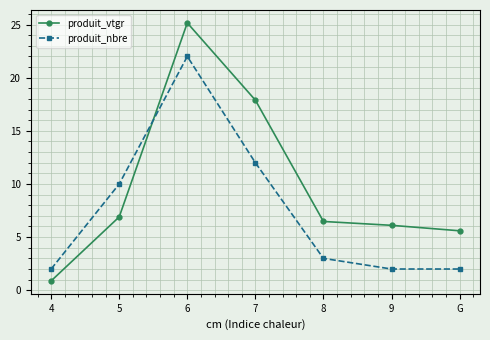

At which label does produit_vtgr first exceed 6?

5